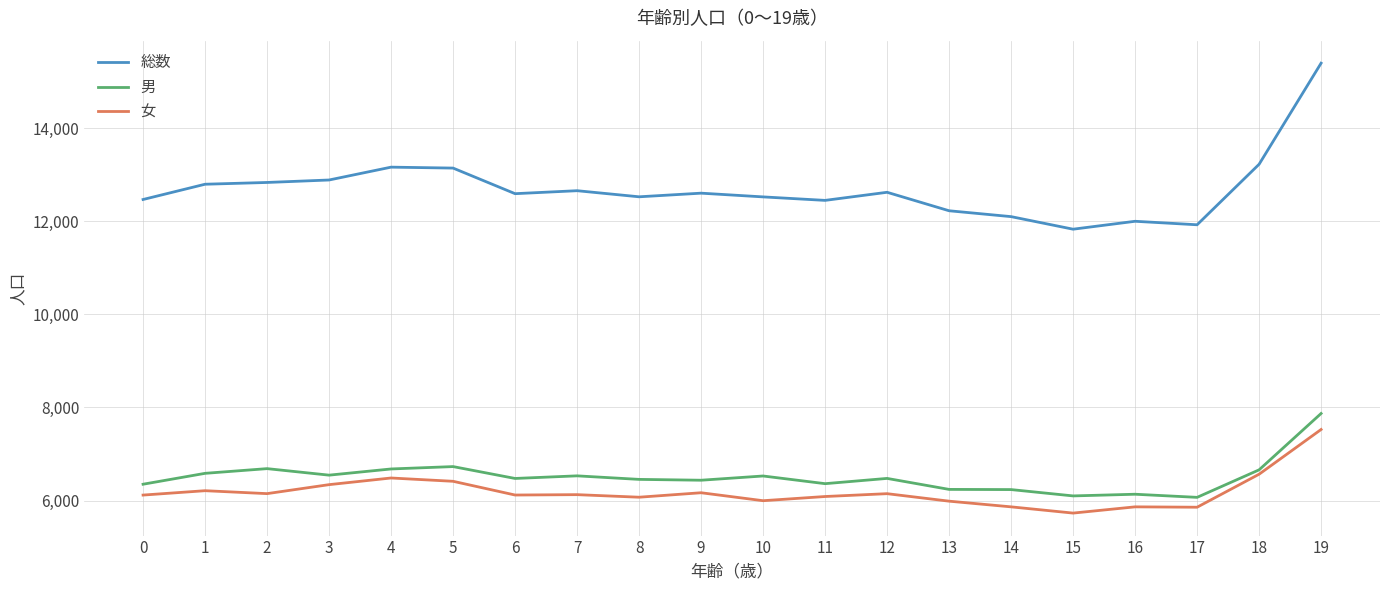

What is the difference between the highest and lowest values at 2?

6685